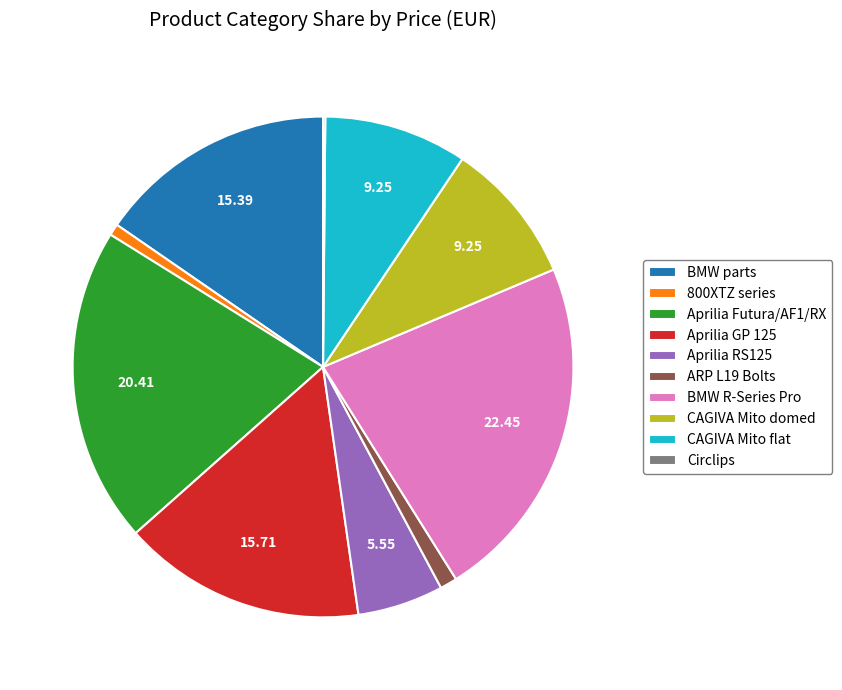

Between CAGIVA Mito domed and Aprilia RS125, which is larger?

CAGIVA Mito domed